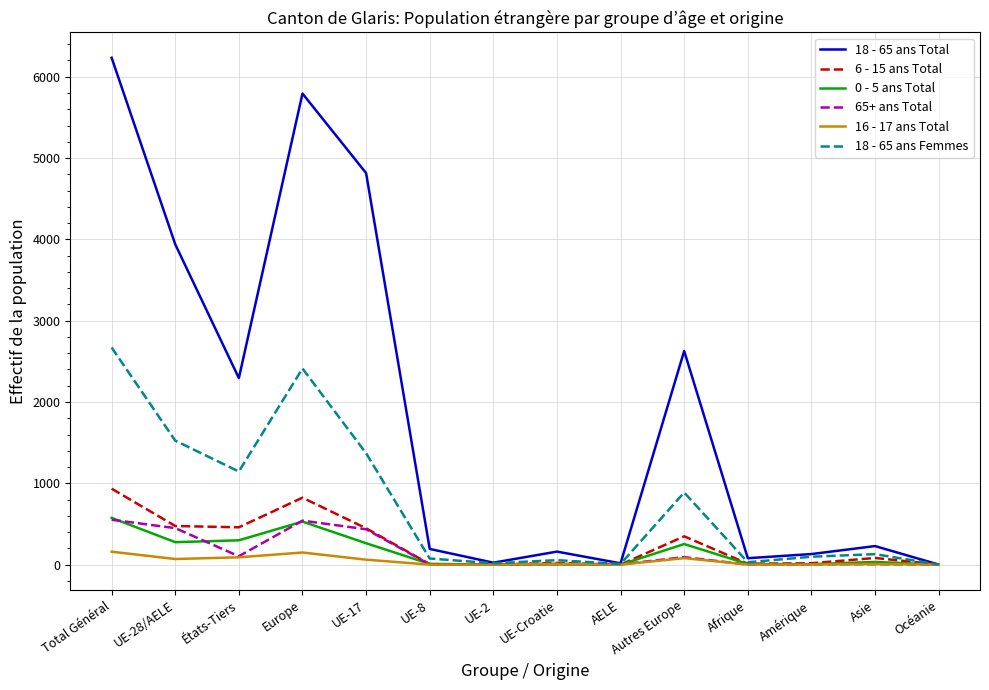

Which series has the largest total across all categories?

18 - 65 ans Total